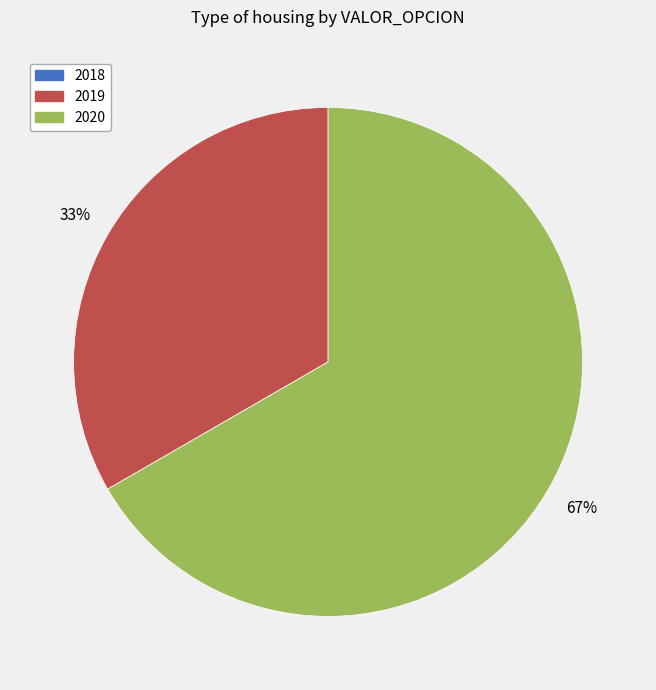

True or false: 2019 accounts for 33% of the total.

True